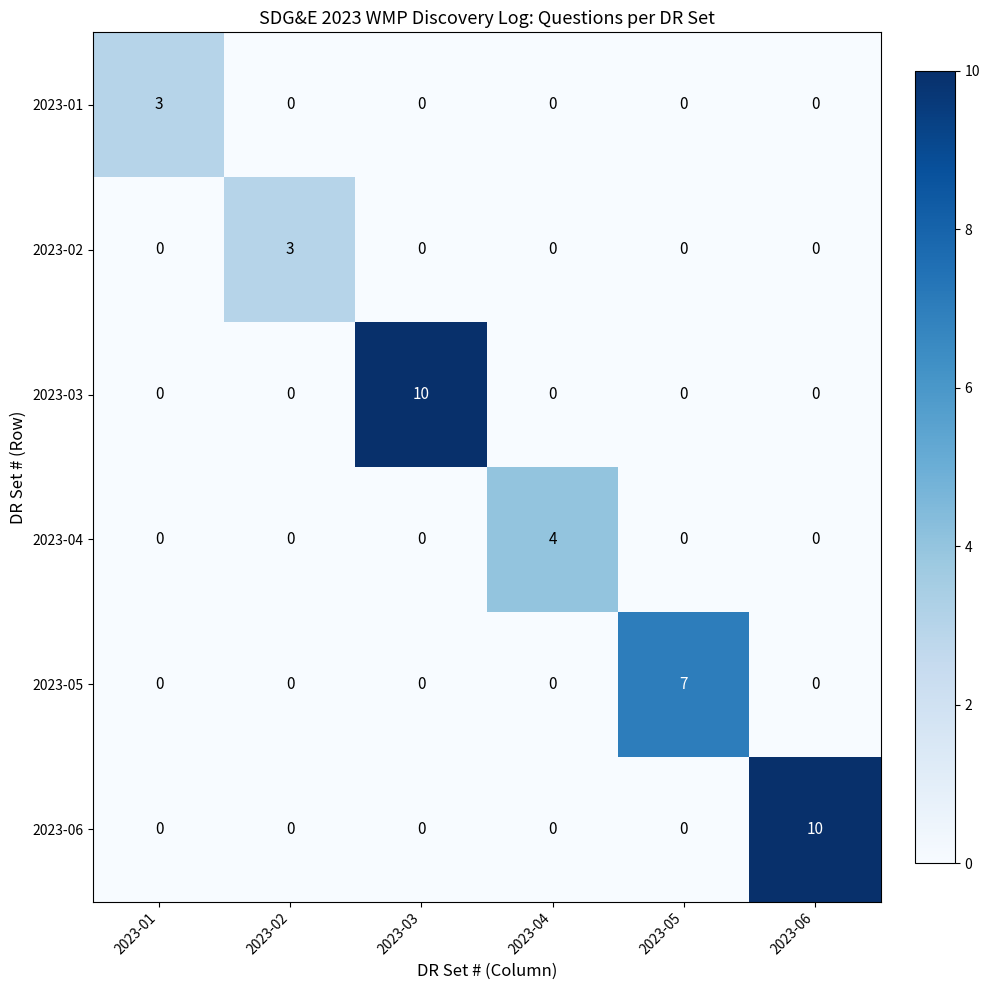

Is the value of 2023-04 at 2023-04 greater than the value of 2023-03 at 2023-05?

Yes